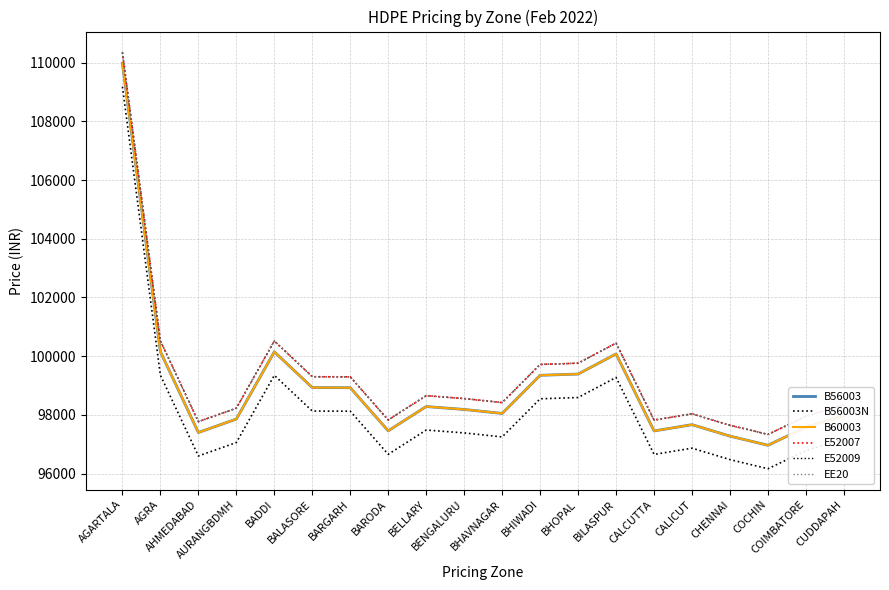

Rank the series by their maximum value, from lowest to highest.

B56003N, B56003, B60003, E52007, E52009, EE20